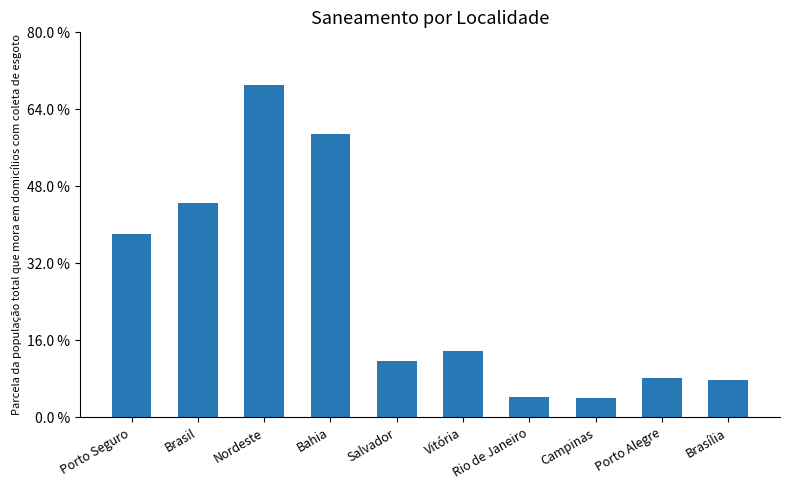

What is the average value?

0.3